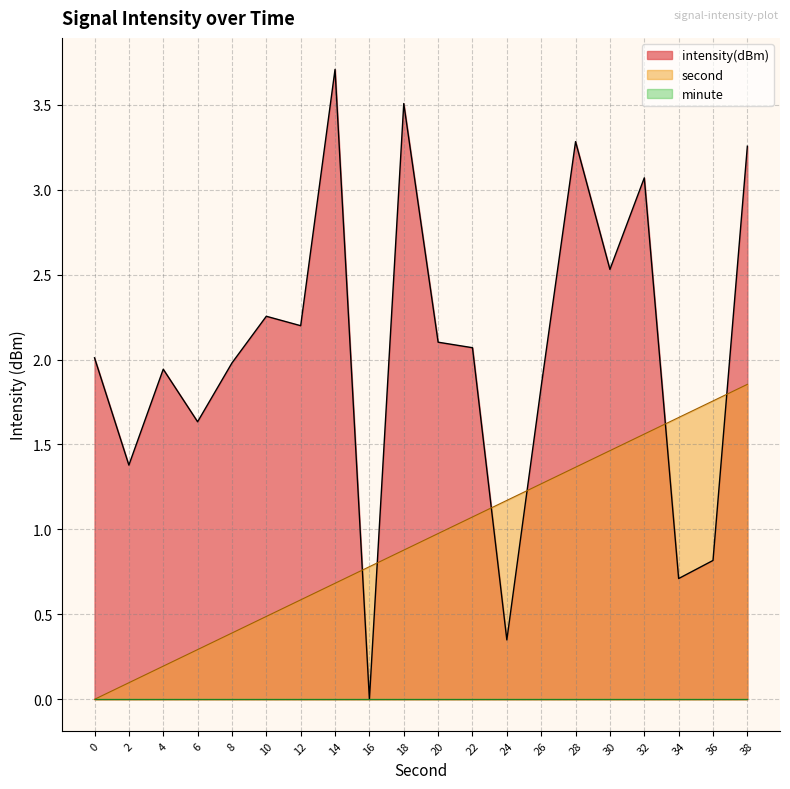

What is the average value of the second series?

0.9